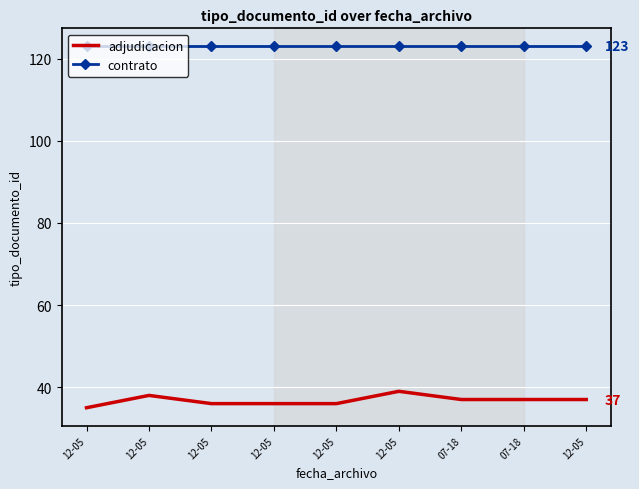

Rank the series at 07-18 from highest to lowest value.

contrato, adjudicacion